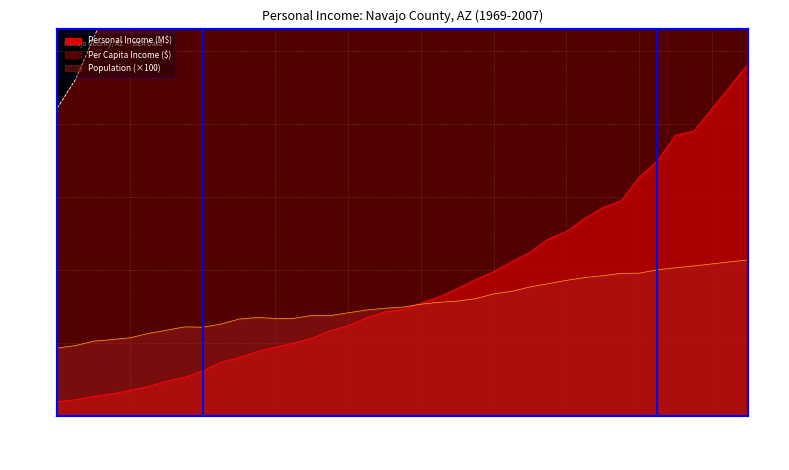

Reading right to left, what are all the values shown in this chart?

Personal Income (thousands $): 2007=2412.7	2006=2256.5	2005=2103.2	2004=1949.1	2003=1922.9	2002=1746.8	2001=1633.4	2000=1472.7	1999=1426.1	1998=1352.5	1997=1262.5	1996=1211.4	1995=1120.0	1994=1056.2	1993=988.8	1992=932.0	1991=870.7	1990=815.0	1989=772.2	1988=728.5	1987=711.4	1986=671.8	1985=619.0	1984=582.4	1983=532.4	1982=499.0	1981=470.8	1980=440.7	1979=398.7	1978=367.5	1977=308.6	1976=263.2	1975=237.7	1974=200.5	1973=175.4	1972=150.5	1971=132.7	1970=111.2	1969=98.1
Population: 2007=1069.3	2006=1056.2	2005=1041.8	2004=1027.7	2003=1015.3	2002=1001.2	2001=978.5	2000=976.9	1999=961.0	1998=948.2	1997=929.1	1996=906.5	1995=884.3	1994=854.2	1993=836.4	1992=803.5	1991=787.1	1990=779.2	1989=765.8	1988=746.1	1987=737.9	1986=726.0	1985=707.1	1984=686.9	1983=688.9	1982=669.1	1981=668.3	1980=674.8	1979=664.1	1978=629.6	1977=608.0	1976=610.4	1975=587.5	1974=565.2	1973=535.7	1972=523.6	1971=512.3	1970=482.5	1969=465.0
Per Capita Income ($): 2007=22564.0	2006=21364.0	2005=20187.0	2004=18965.0	2003=18939.0	2002=17447.0	2001=16693.0	2000=15076.0	1999=14840.0	1998=14263.0	1997=13589.0	1996=13364.0	1995=12665.0	1994=12364.0	1993=11822.0	1992=11600.0	1991=11062.0	1990=10460.0	1989=10083.0	1988=9765.0	1987=9641.0	1986=9254.0	1985=8754.0	1984=8478.0	1983=7728.0	1982=7458.0	1981=7044.0	1980=6530.0	1979=6004.0	1978=5837.0	1977=5075.0	1976=4312.0	1975=4046.0	1974=3548.0	1973=3274.0	1972=2875.0	1971=2590.0	1970=2305.0	1969=2110.0